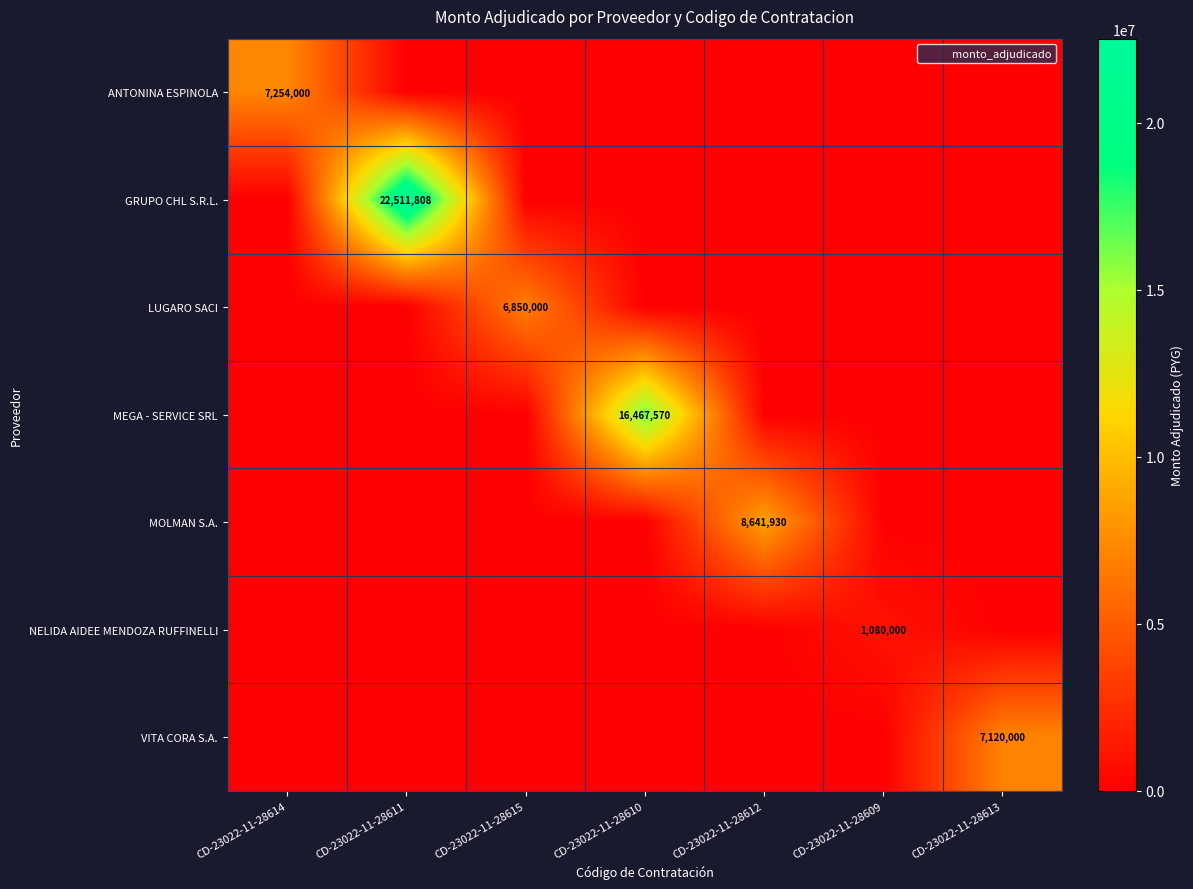

Which has a higher value, CD-23022-11-28610 or CD-23022-11-28609?

CD-23022-11-28610